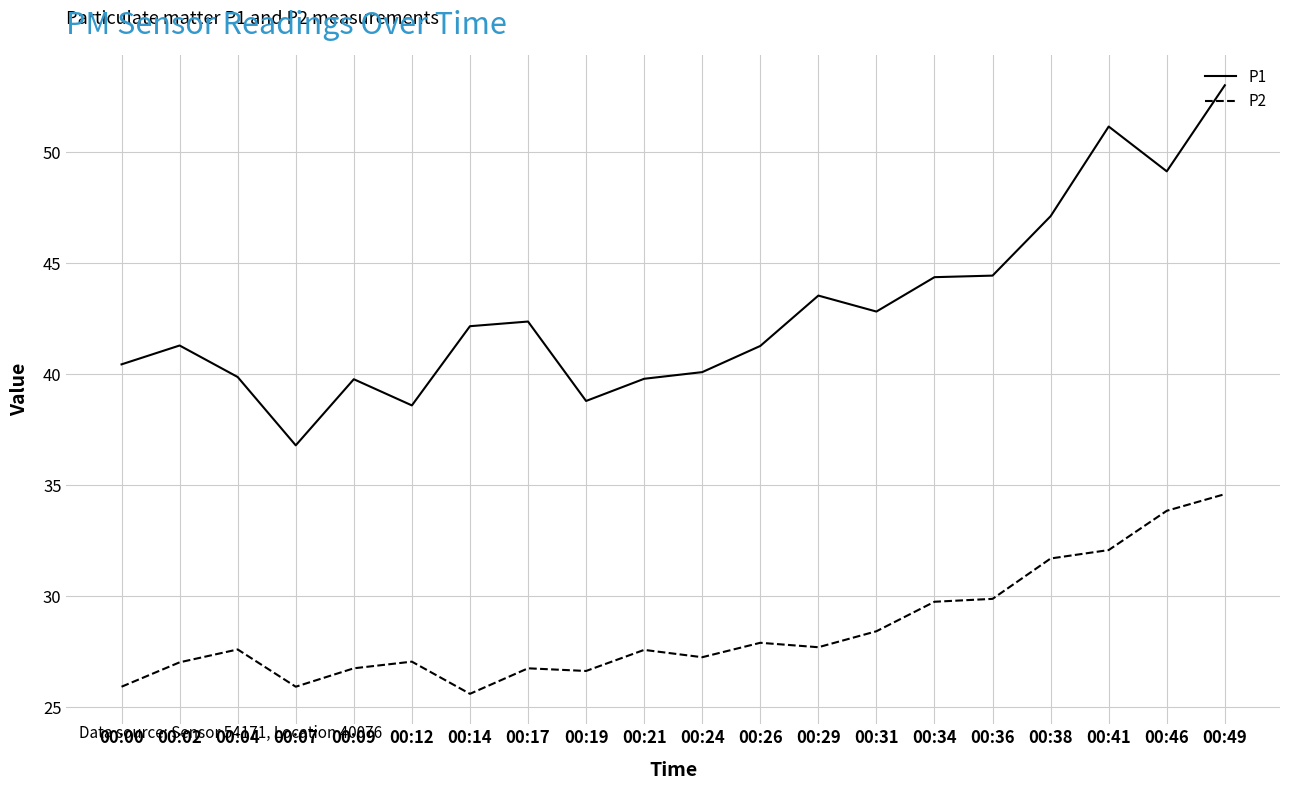

Is it true that P1 equals 42.8 at 00:31?

True